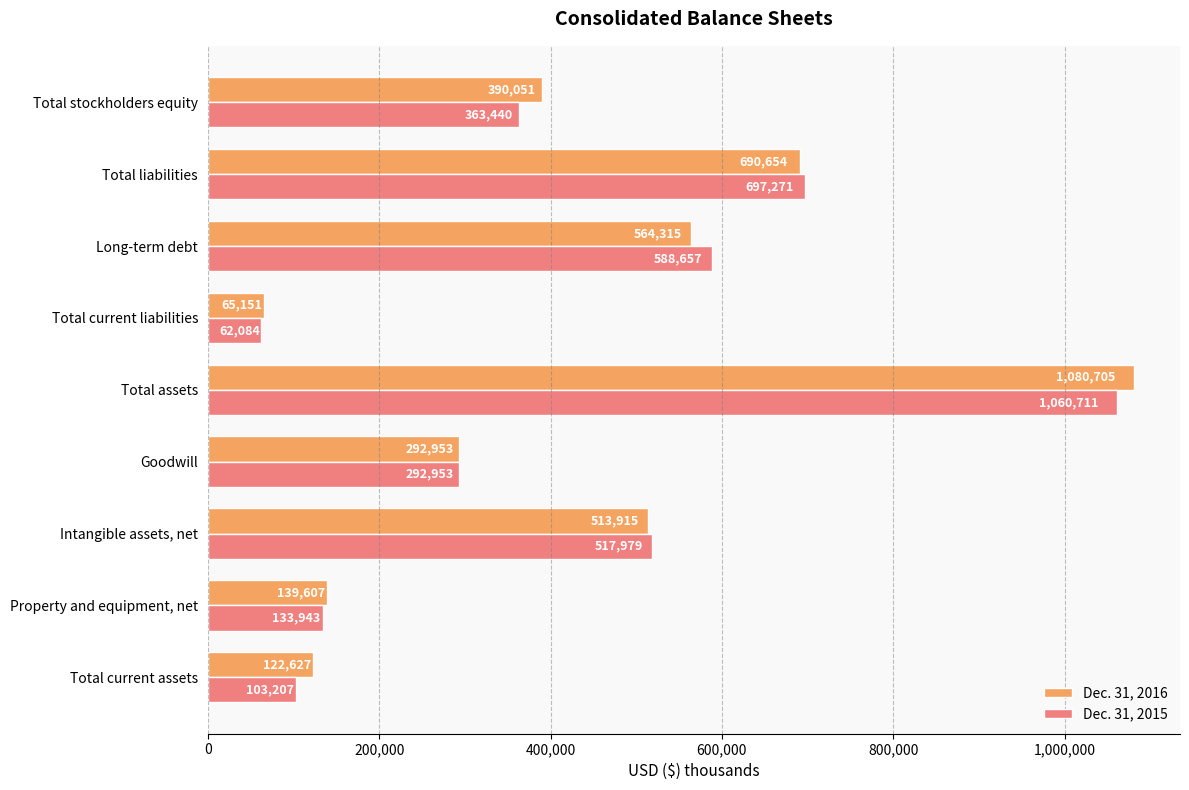

Which series has the largest range (max minus min)?

Dec. 31, 2016